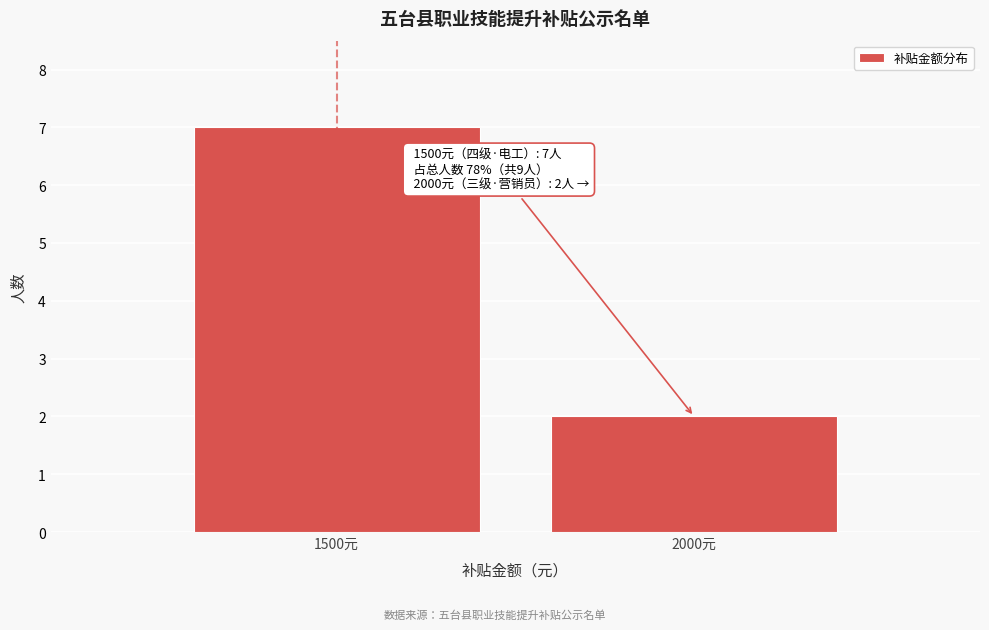

Reading right to left, transcribe all the data shown in this chart.

2	7